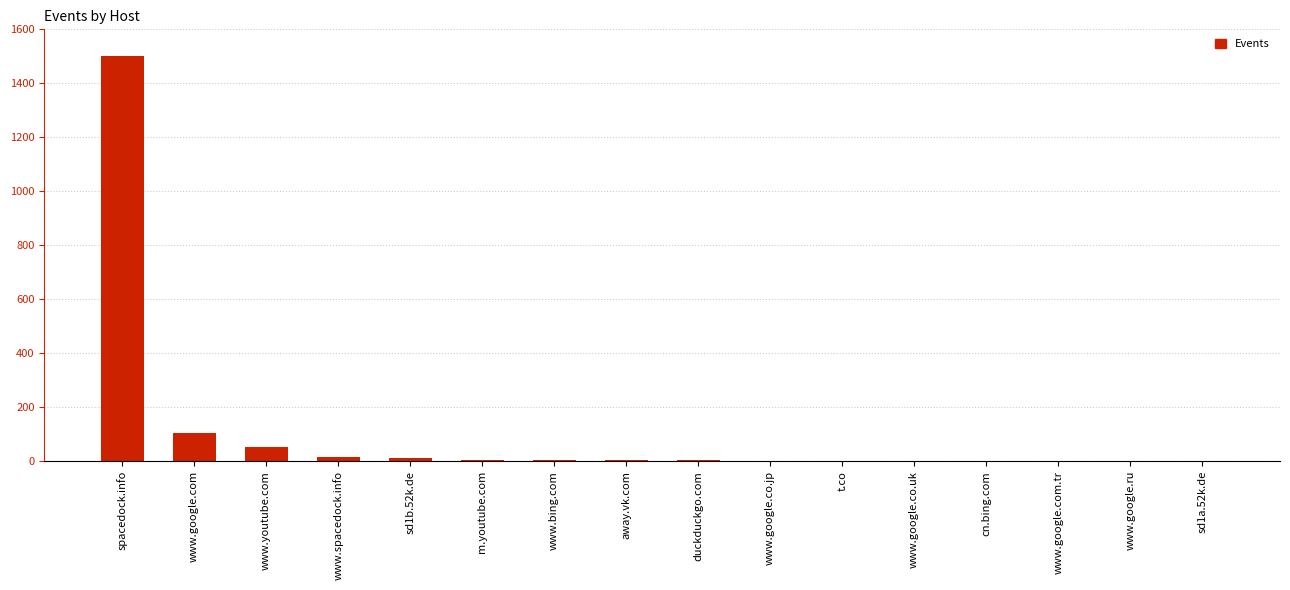

True or false: the data shows 12 at sd1b.52k.de.

True